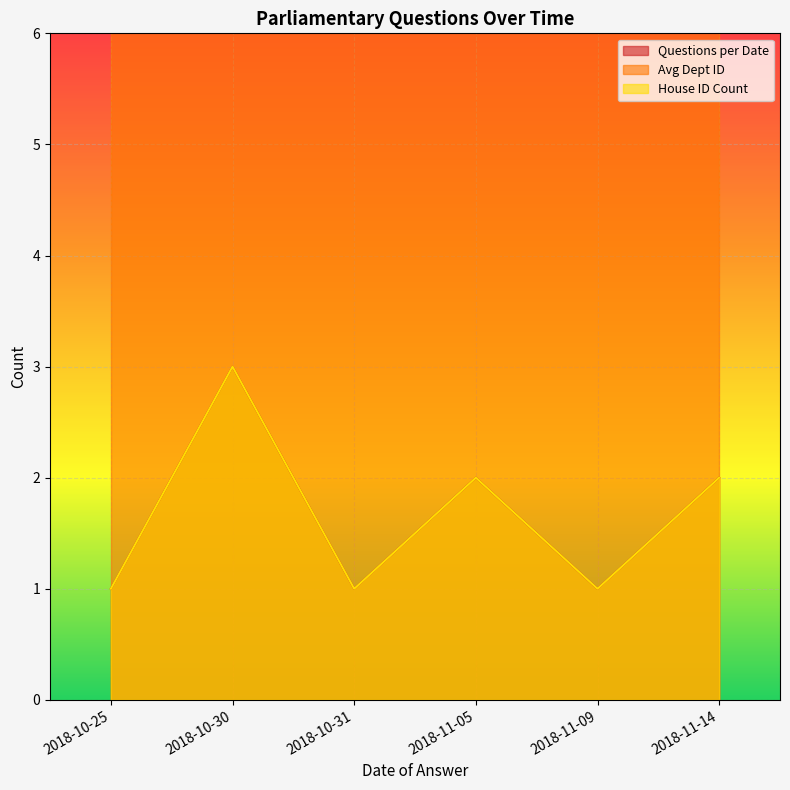

At which category does House ID Count reach its first local valley?

2018-10-31